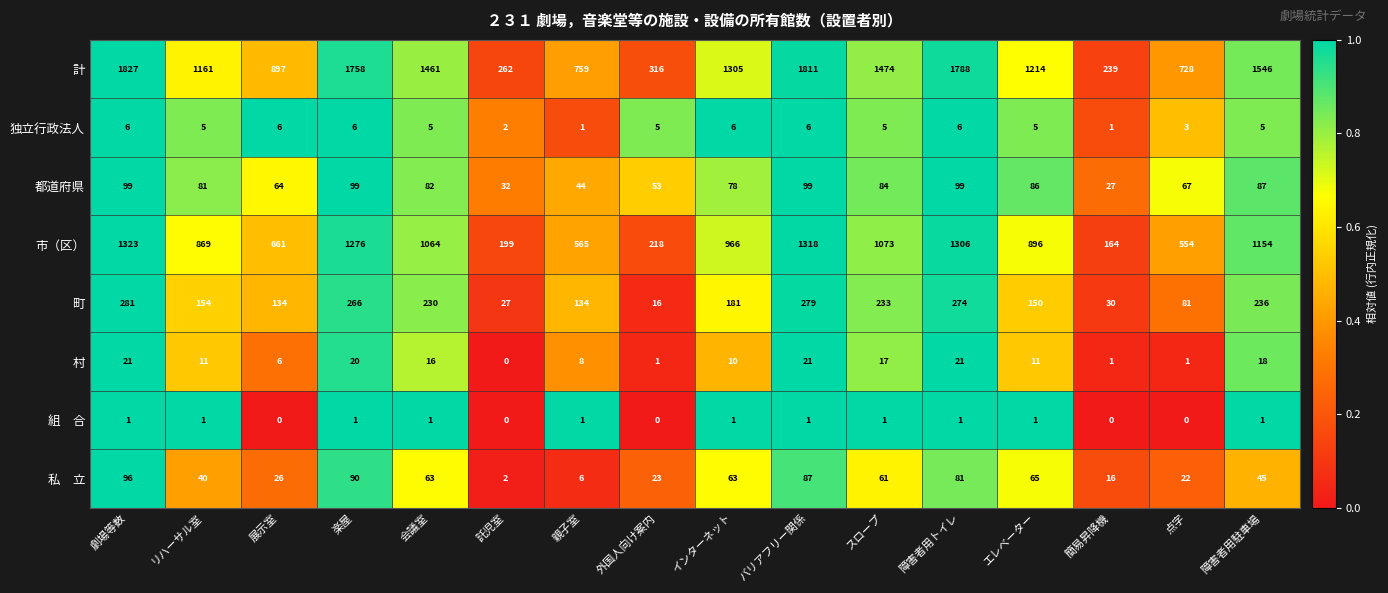

At which category is the sum across all series the highest?

劇場等数